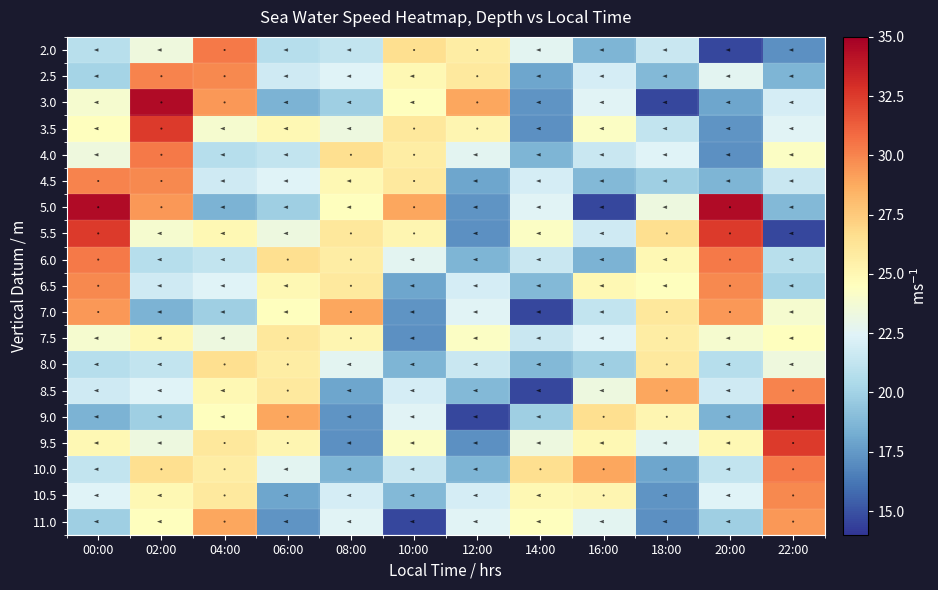

What is the difference between the highest and lowest values at 04:00?

11.8